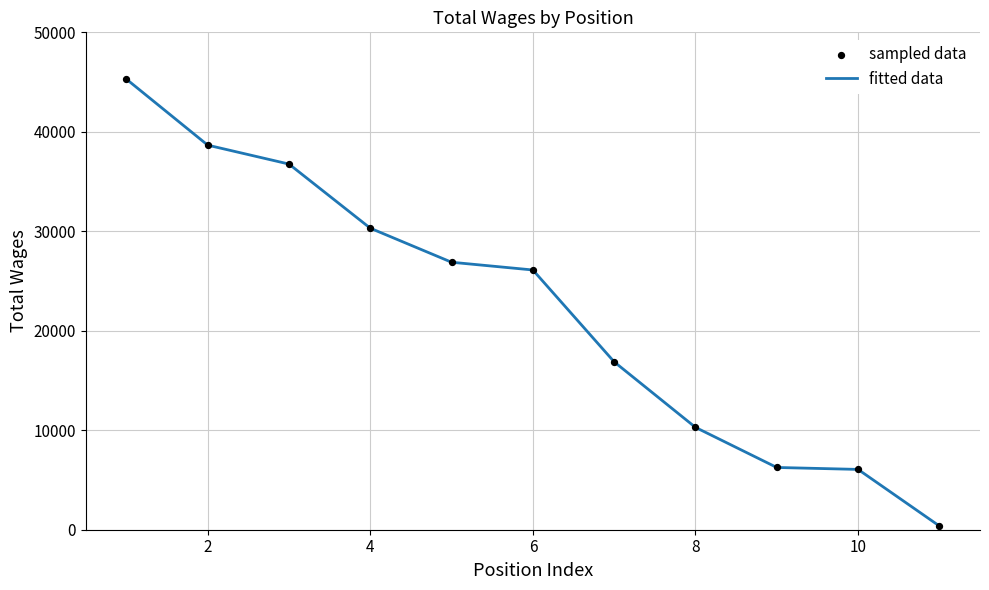

What is the greatest value displayed?

45292